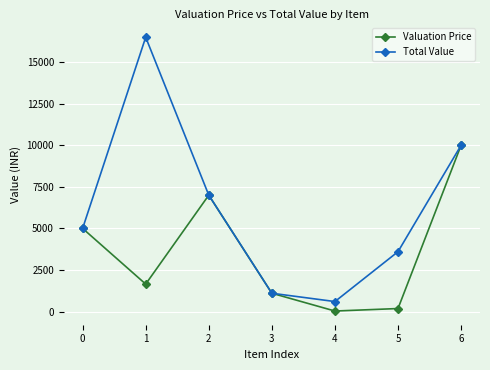

Between 0 and 5, which series saw the biggest shift?

Valuation Price